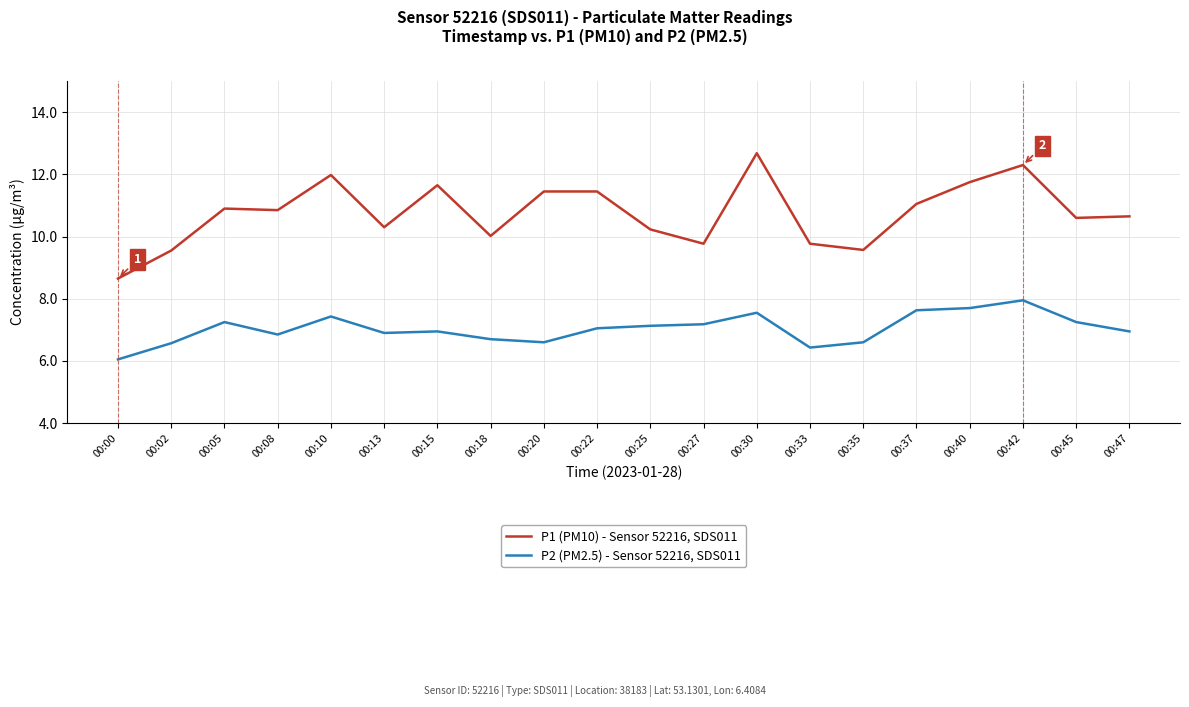

True or false: P1 (PM10) - Sensor 52216, SDS011 and P2 (PM2.5) - Sensor 52216, SDS011 cross at least once.

False